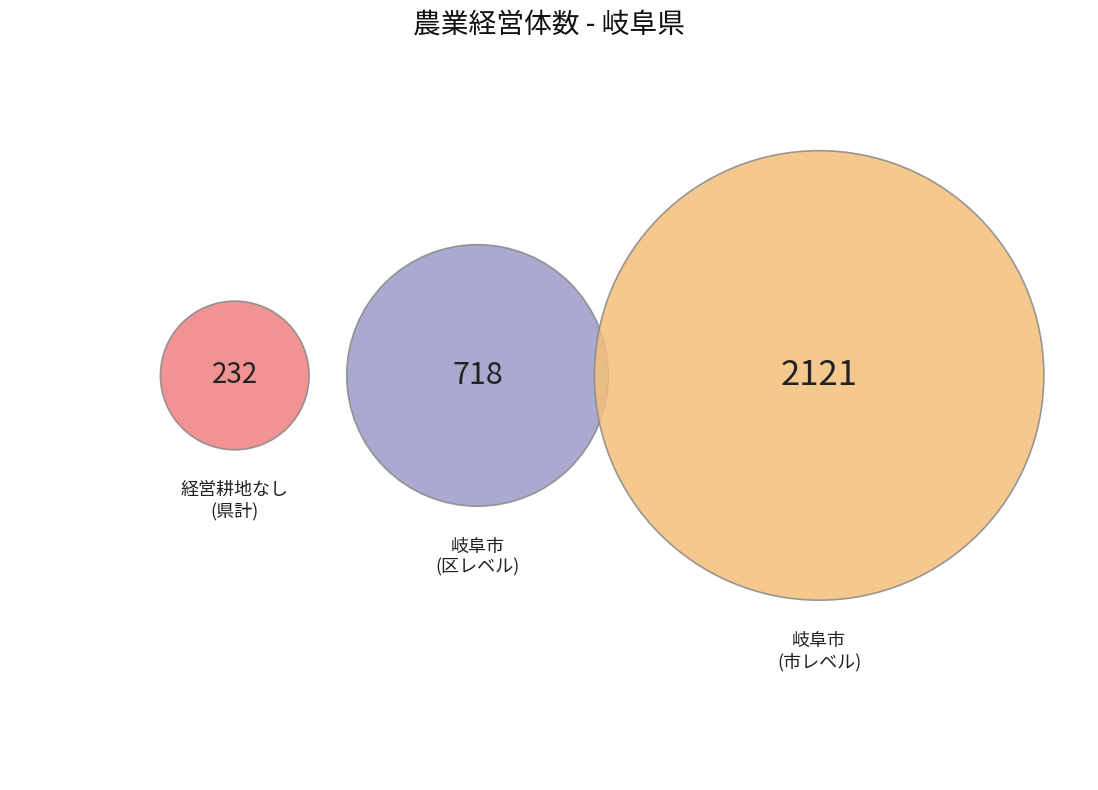

What is the majority slice?

岐阜市